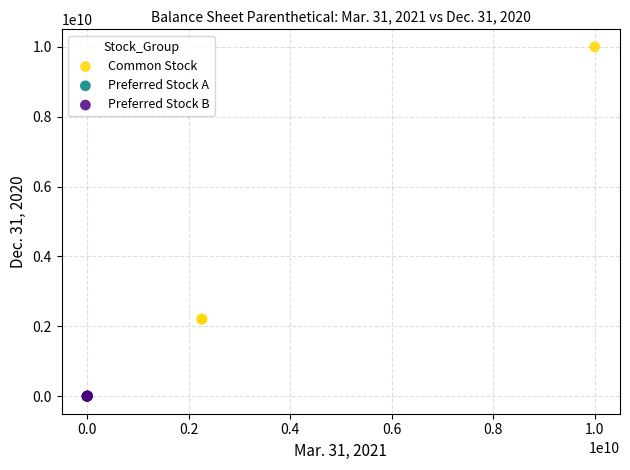

Which series reaches the maximum Y coordinate?

Common Stock